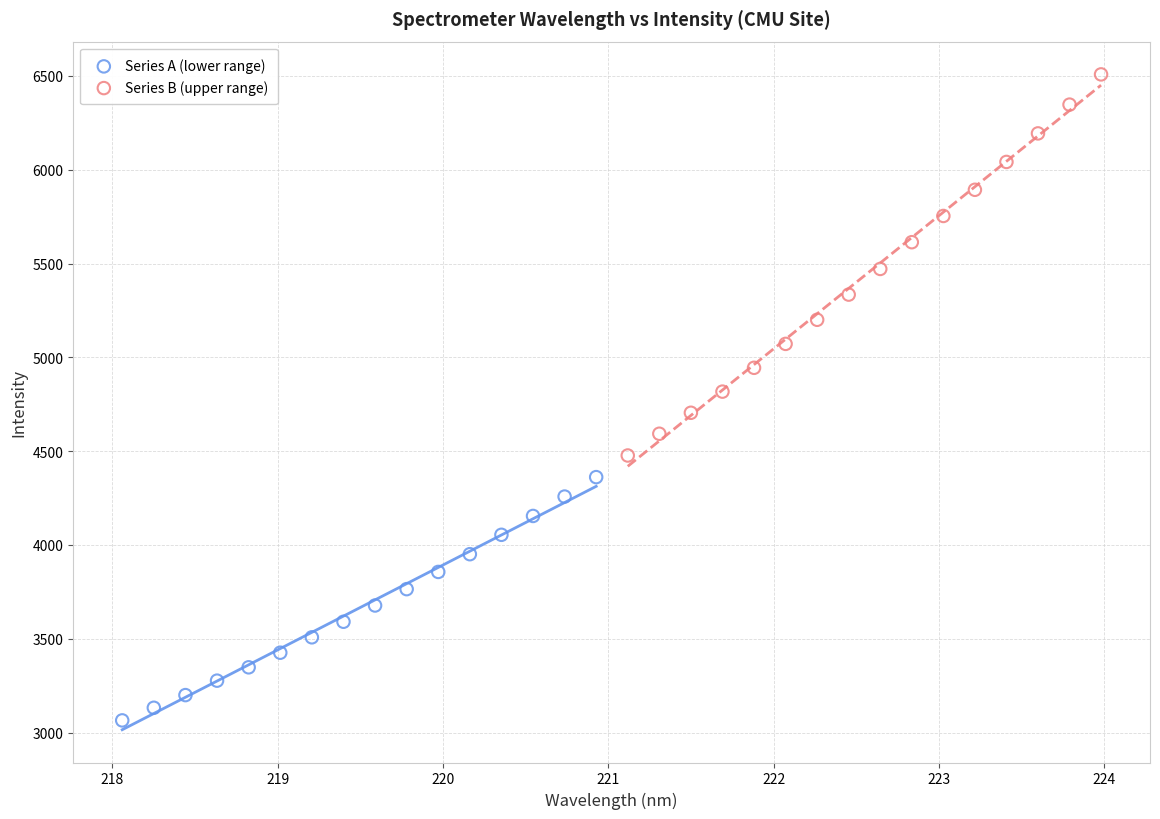

Which series contains the highest Y value?

Series B (upper range)